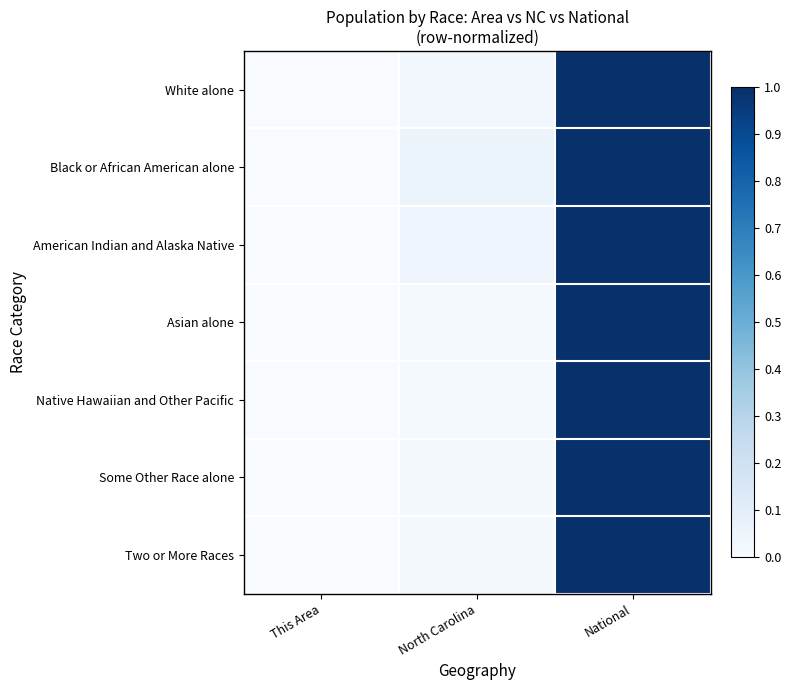

Count the number of categories in the chart.

3